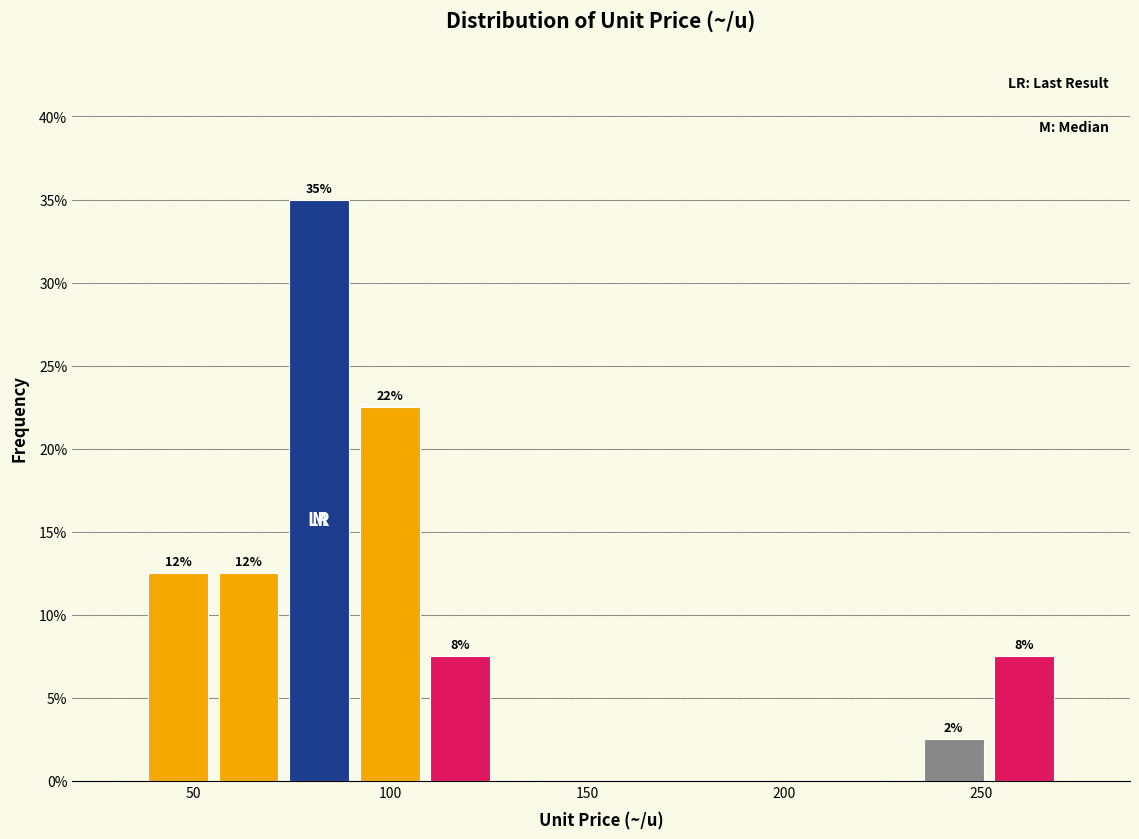

Around what value on the x-axis is the tallest bar? Give the approximate position of its centre, as read against the axis.

80